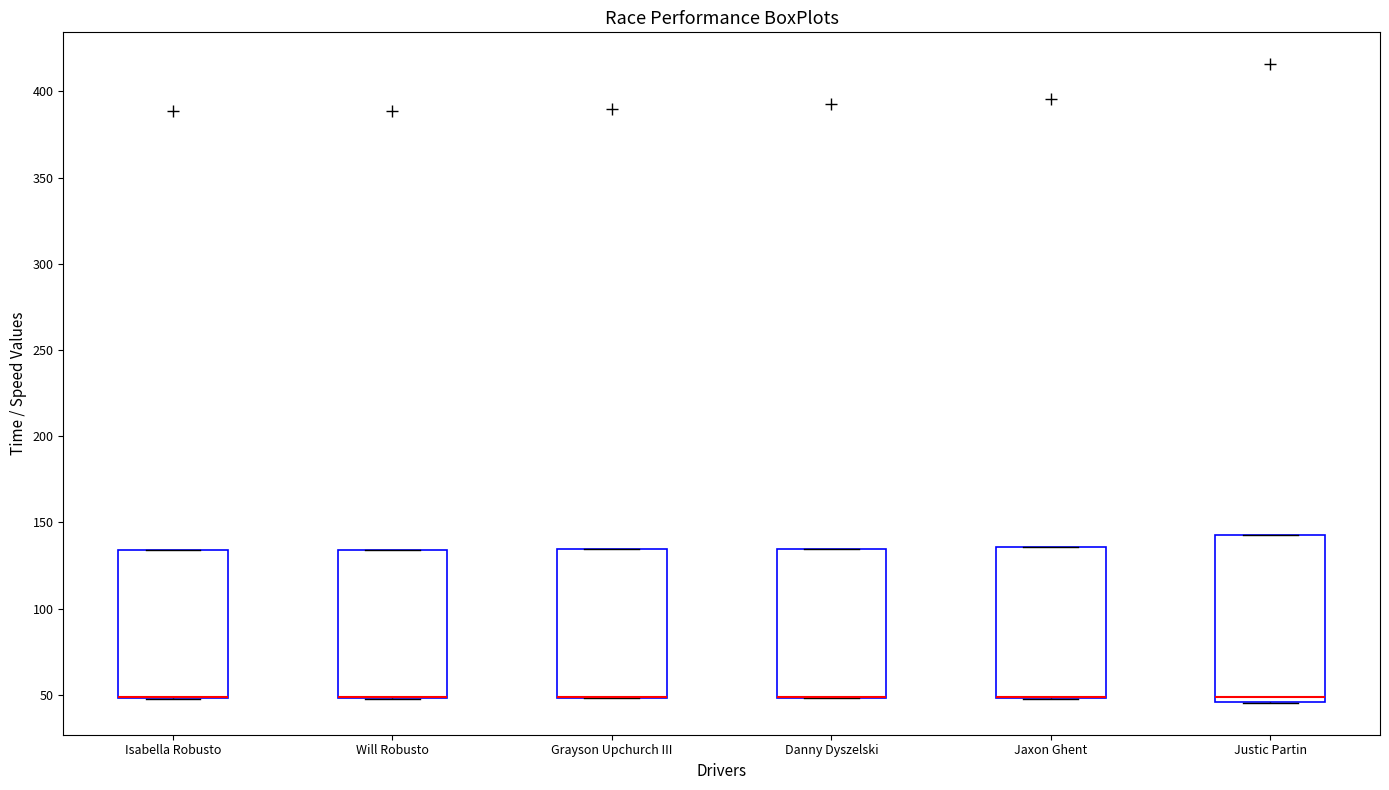

Reading left to right, transcribe this box plot: for each box, give where its median line is, the range the box spans, and where its two whiskers end, as read against the y-axis. The values are not printed on the chart, so give them approximately, as read against the axis.

Isabella Robusto: median 50 (drawn on the box's lower edge), box 50 to 135, whiskers 50 to 135
Will Robusto: median 50 (drawn on the box's lower edge), box 50 to 135, whiskers 50 to 135
Grayson Upchurch III: median 50 (drawn on the box's lower edge), box 50 to 135, whiskers 50 to 135
Danny Dyszelski: median 50 (drawn on the box's lower edge), box 50 to 135, whiskers 50 to 135
Jaxon Ghent: median 50 (drawn on the box's lower edge), box 50 to 135, whiskers 50 to 135
Justic Partin: median 50, box 45 to 140, whiskers 45 to 140